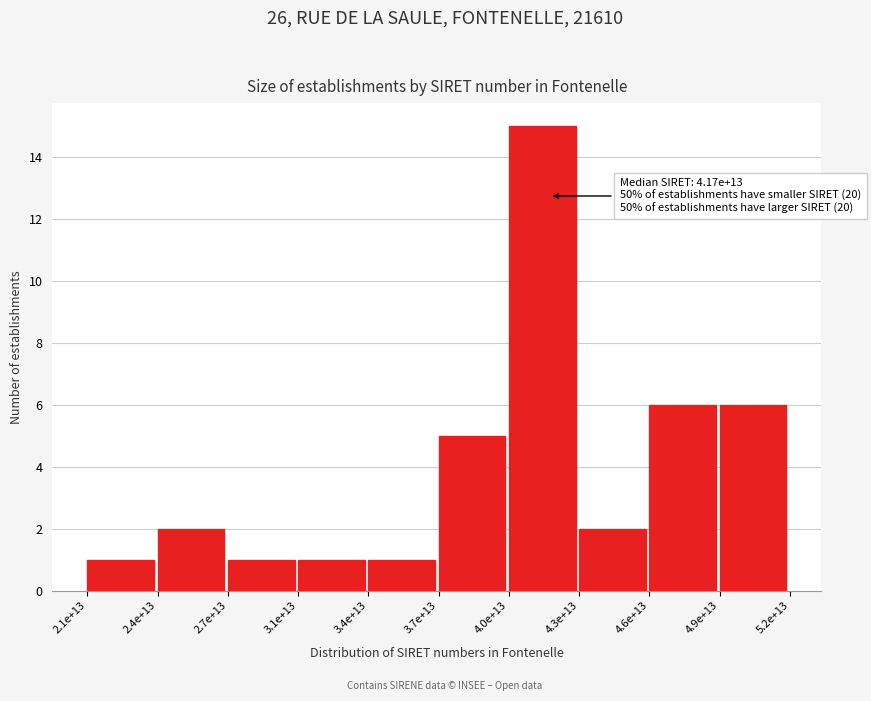

Reading left to right, extract all data points from this chart.

1	2	1	1	1	5	15	2	6	6